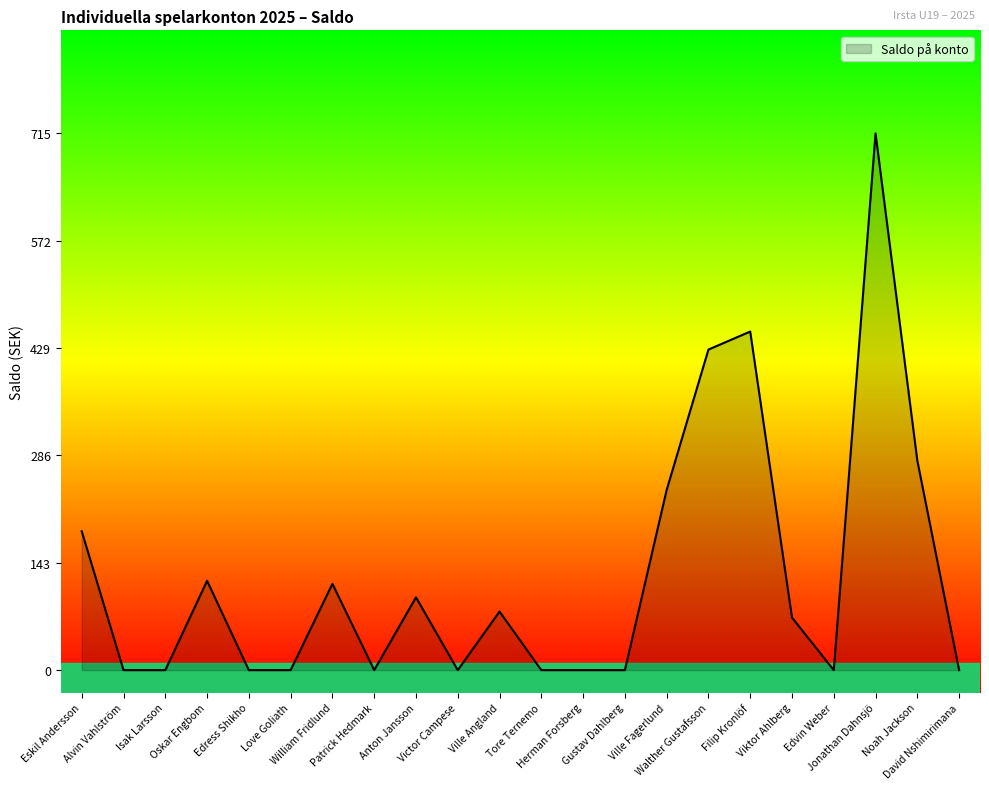

Reading left to right, list all the values displayed in this chart.

Eskil Andersson=185	Alvin Vahlström=0	Isak Larsson=0	Oskar Engbom=119	Edress Shikho=0	Love Goliath=0	William Fridlund=115	Patrick Hedmark=0	Anton Jansson=97	Victor Campese=0	Ville Angland=78	Tore Ternemo=0	Herman Forsberg=0	Gustav Dahlberg=0	Ville Fagerlund=240	Walther Gustafsson=427	Filip Kronlöf=451	Viktor Ahlberg=70	Edvin Weber=0	Jonathan Dahnsjö=715	Noah Jackson=279	David Nshimirimana=0